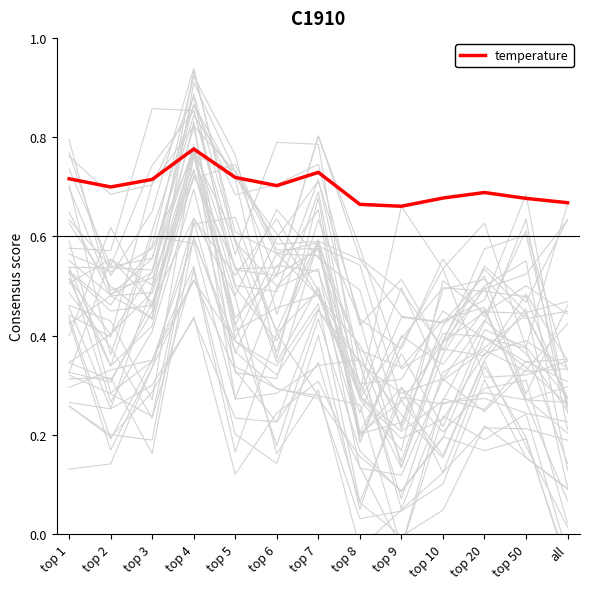

Which label corresponds to the smallest value in the chart?

top 9